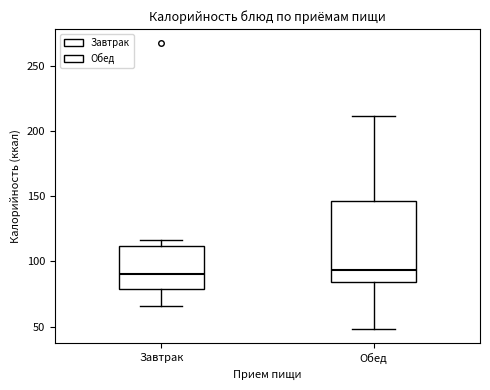

Where is the lower edge of the box for Завтрак on the y-axis? The values are not printed on the chart, so give them approximately, as read against the axis.

80